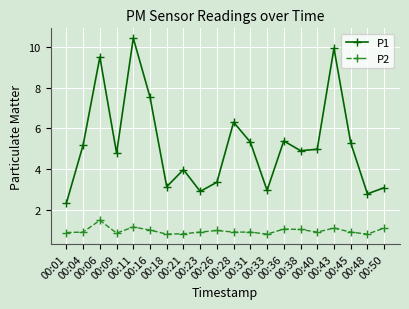

List the series in order of their peak value, lowest first.

P2, P1